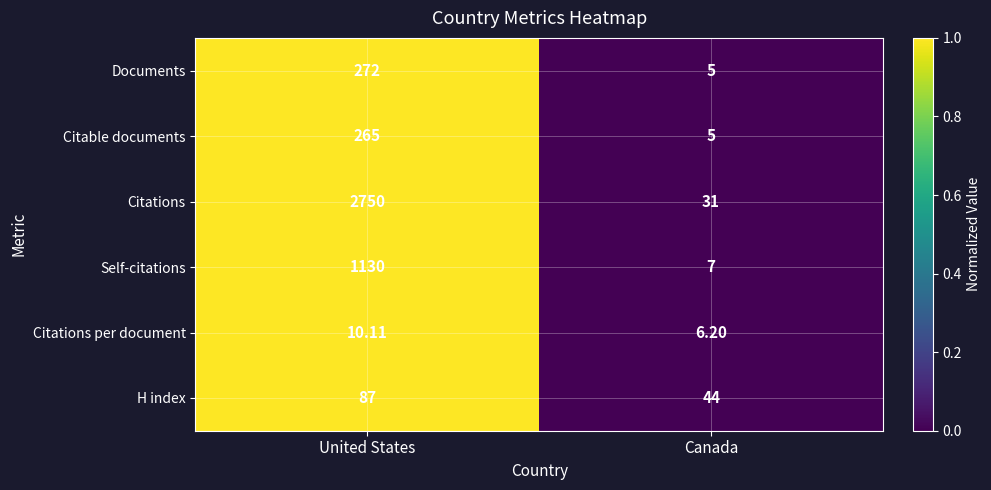

Between United States and Canada, which series saw the biggest shift?

Citations